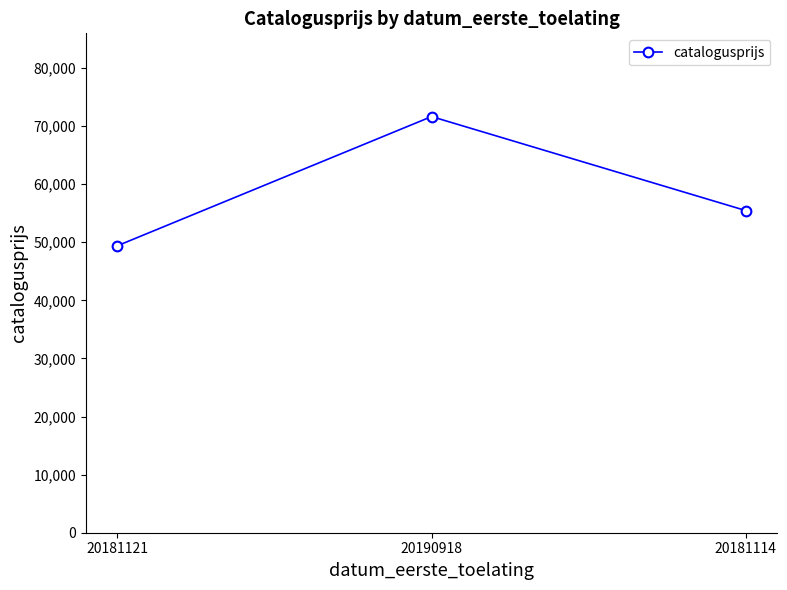

Rank the categories by value from highest to lowest.

20190918, 20181114, 20181121